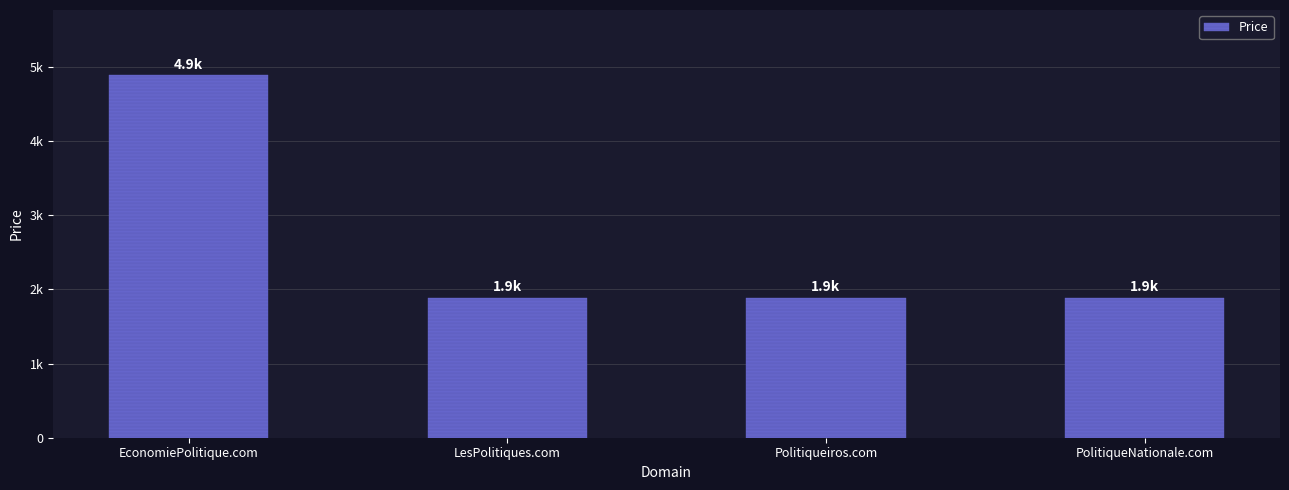

Between Politiqueiros.com and PolitiqueNationale.com, which is larger?

Politiqueiros.com